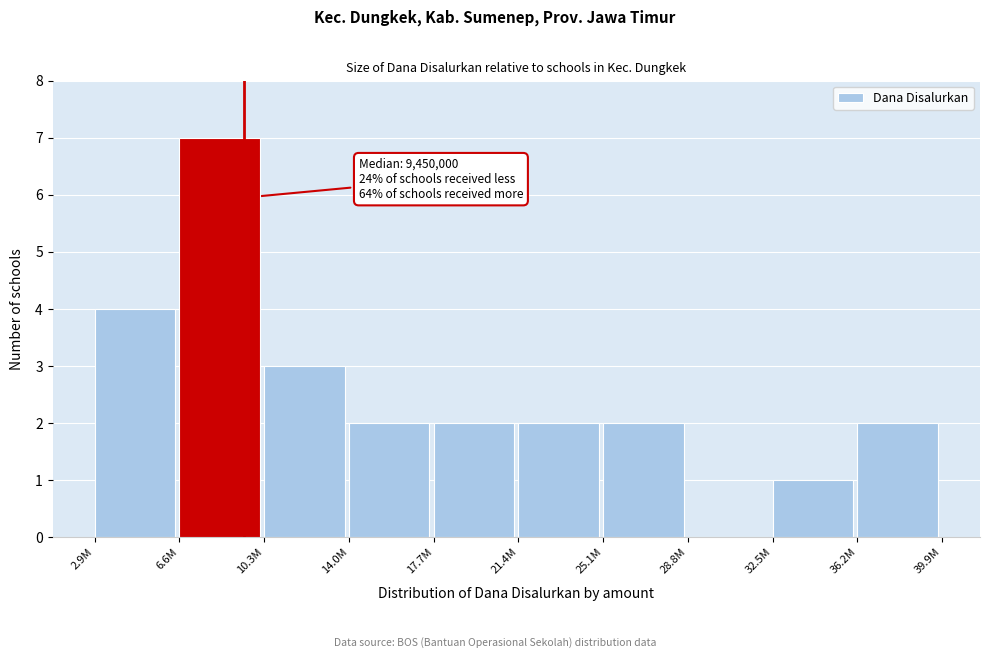

Reading left to right, list all the values displayed in this chart.

2.9M=4	6.6M=7	10.3M=3	14.0M=2	17.7M=2	21.4M=2	25.1M=2	28.8M=0	32.5M=1	36.2M=2